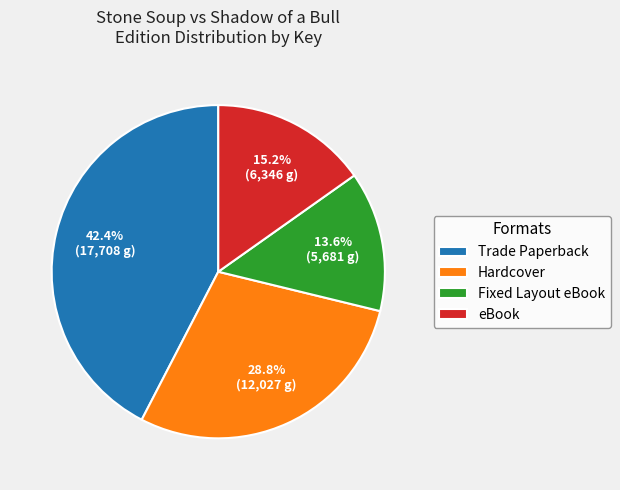

How much of the chart is everything except Fixed Layout eBook?

86.4%